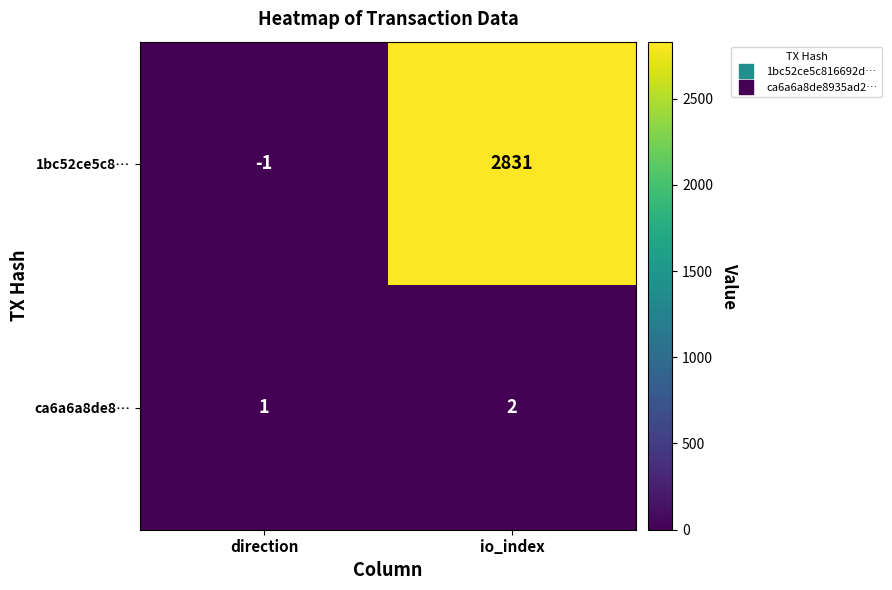

Reading left to right, transcribe all the data shown in this chart.

1bc52ce5c8…: direction=-1	io_index=2831
ca6a6a8de8…: direction=1	io_index=2